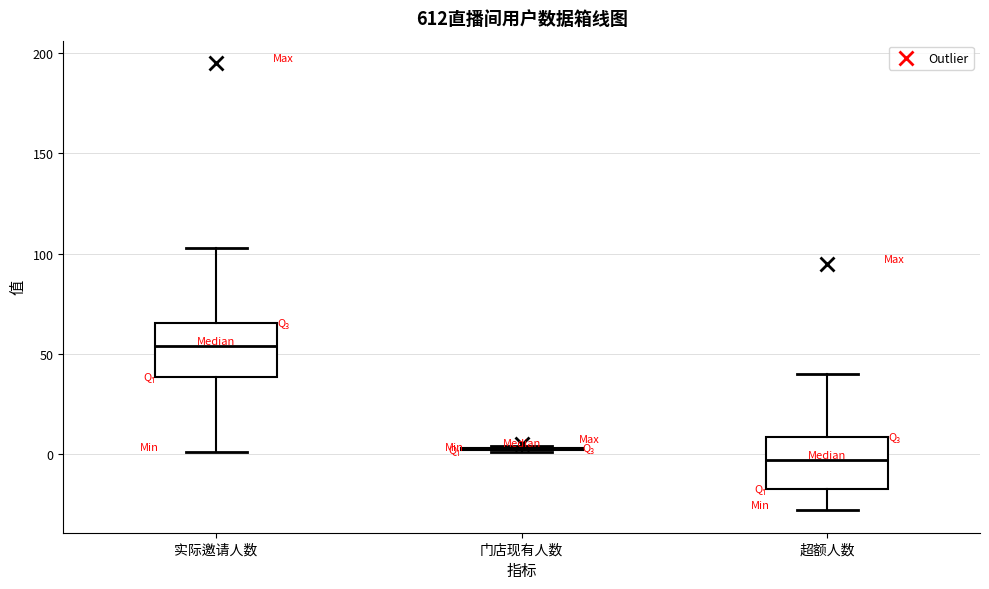

Reading left to right, transcribe this box plot: for each box, give where its median line is, the range the box spans, and where its two whiskers end, as read against the y-axis. The values are not printed on the chart, so give them approximately, as read against the axis.

实际邀请人数: median 55, box 40 to 65, whiskers 0 to 105
门店现有人数: box collapsed to a line at 5, whiskers 0 to 5
超额人数: median -5, box -15 to 10, whiskers -30 to 40